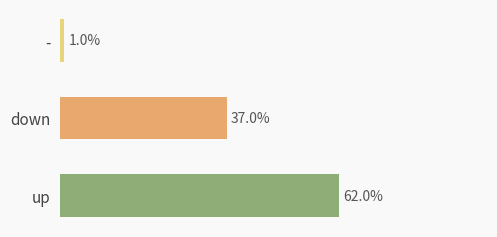

List the labels in order of value, largest first.

up, down, -